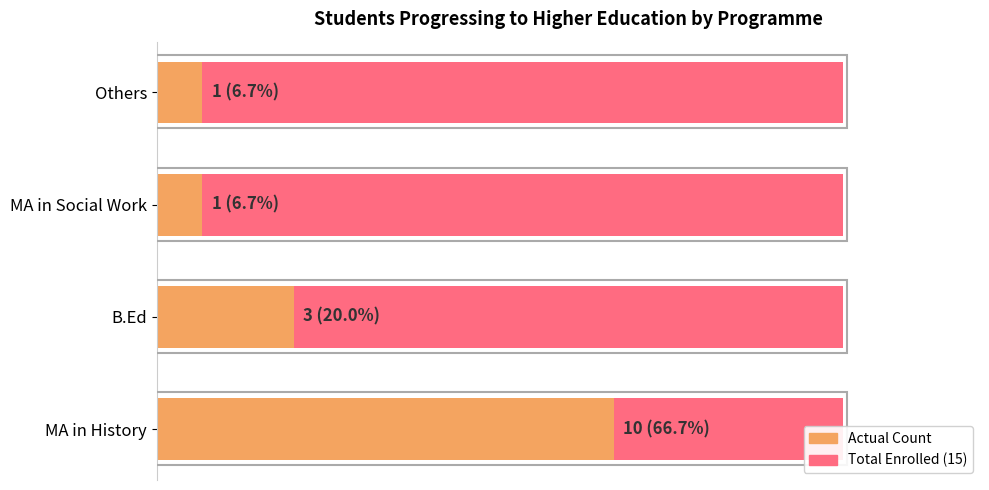

How many values are between 1 and 10?

4